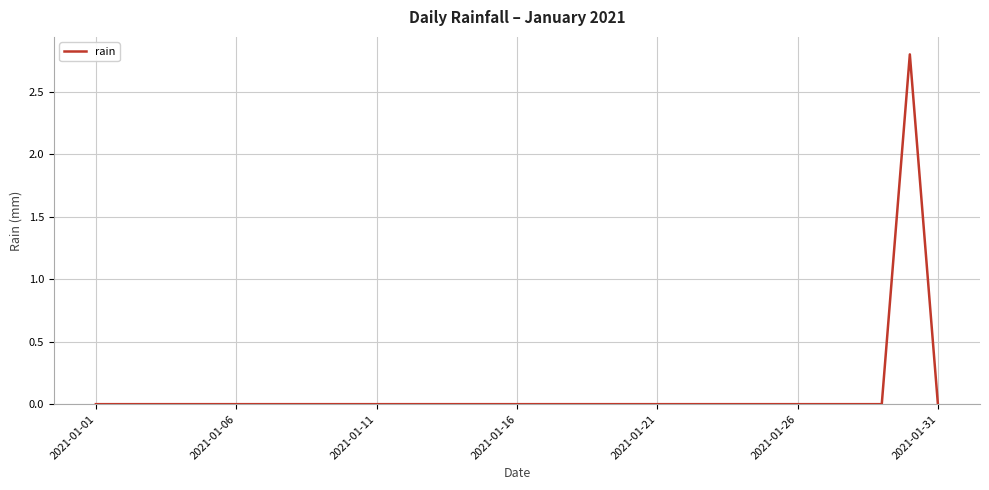

Reading right to left, transcribe all the data shown in this chart.

0.0	2.8	0.0	0.0	0.0	0.0	0.0	0.0	0.0	0.0	0.0	0.0	0.0	0.0	0.0	0.0	0.0	0.0	0.0	0.0	0.0	0.0	0.0	0.0	0.0	0.0	0.0	0.0	0.0	0.0	0.0